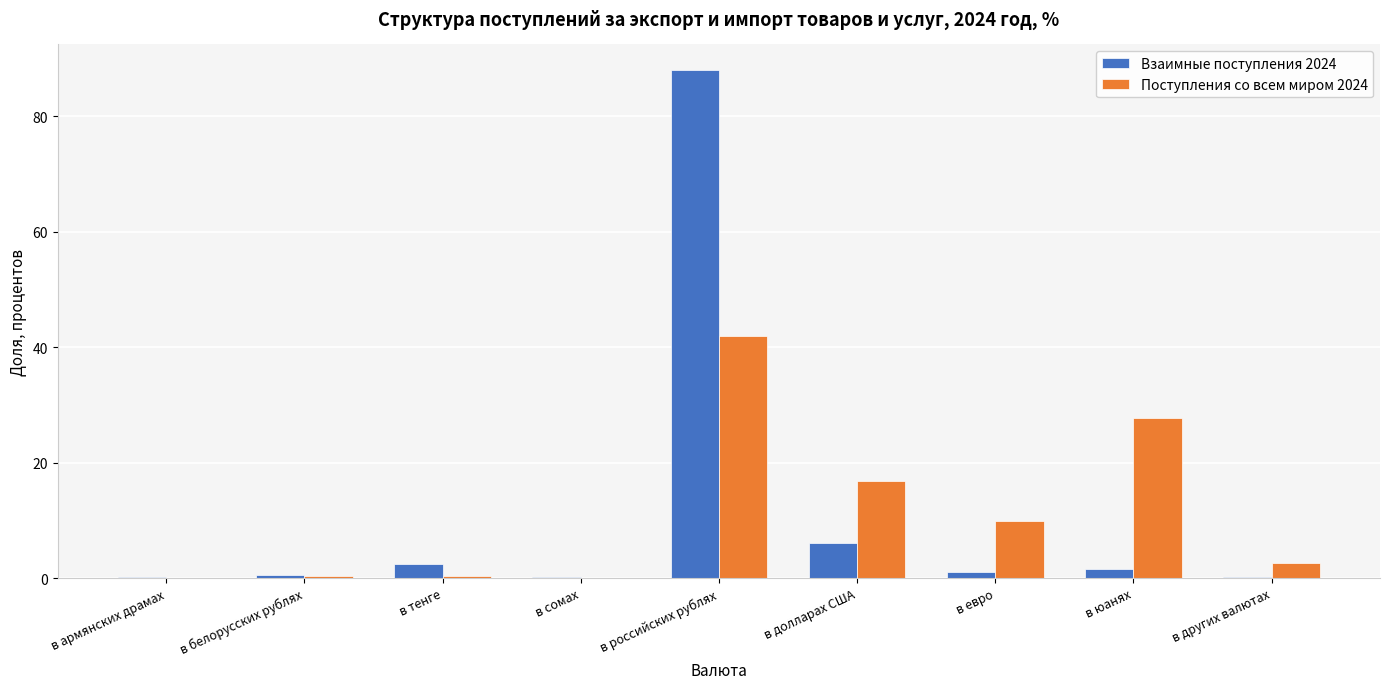

At which label is Взаимные поступления 2024 closest to 44?

в долларах США